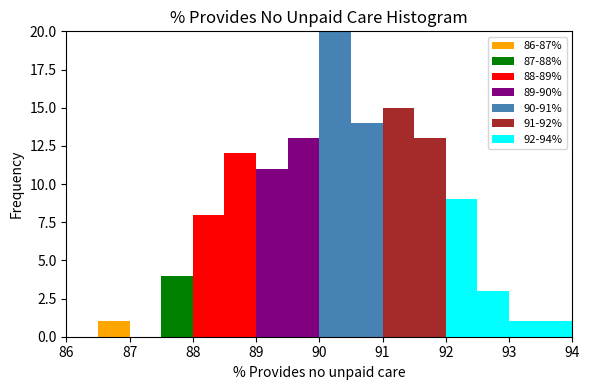

What is the total height of the stacked bar covering 89.5 to 90.0 on the x-axis? The values are not printed on the chart, so give them approximately, as read against the axis.

13